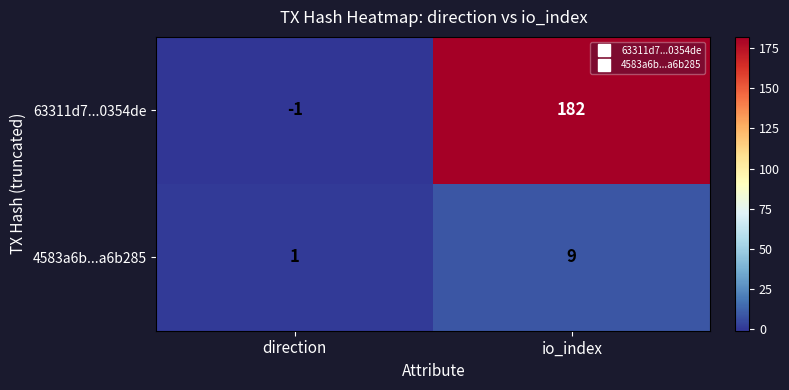

What is the difference between the highest and lowest values at direction?

2